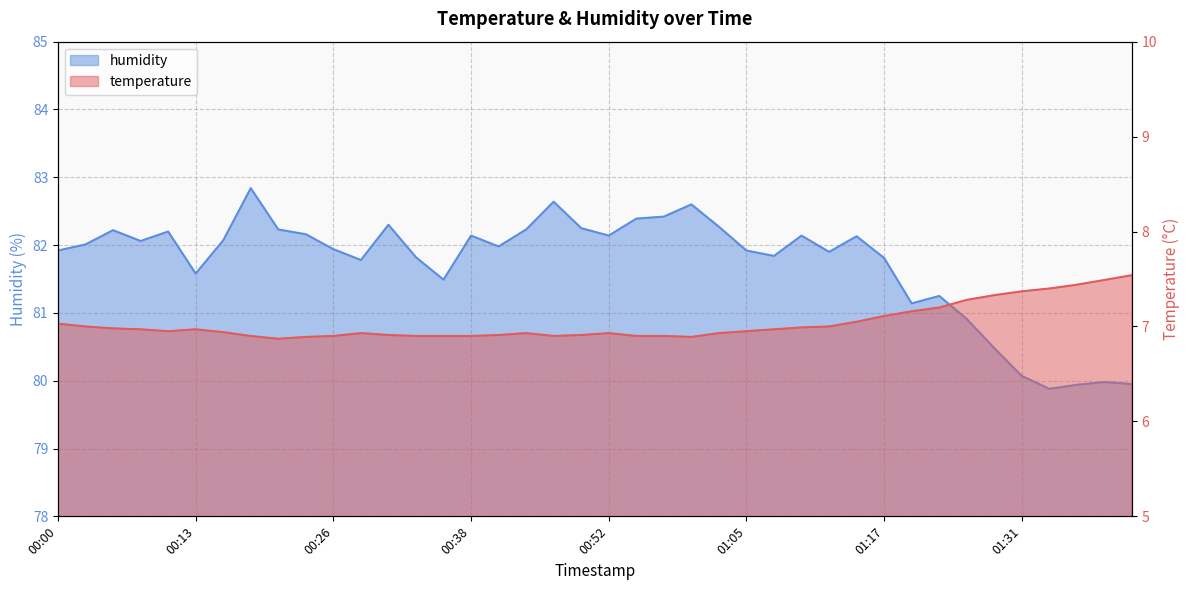

The temperature series shows 6.9 at 00:52. True or false?

True